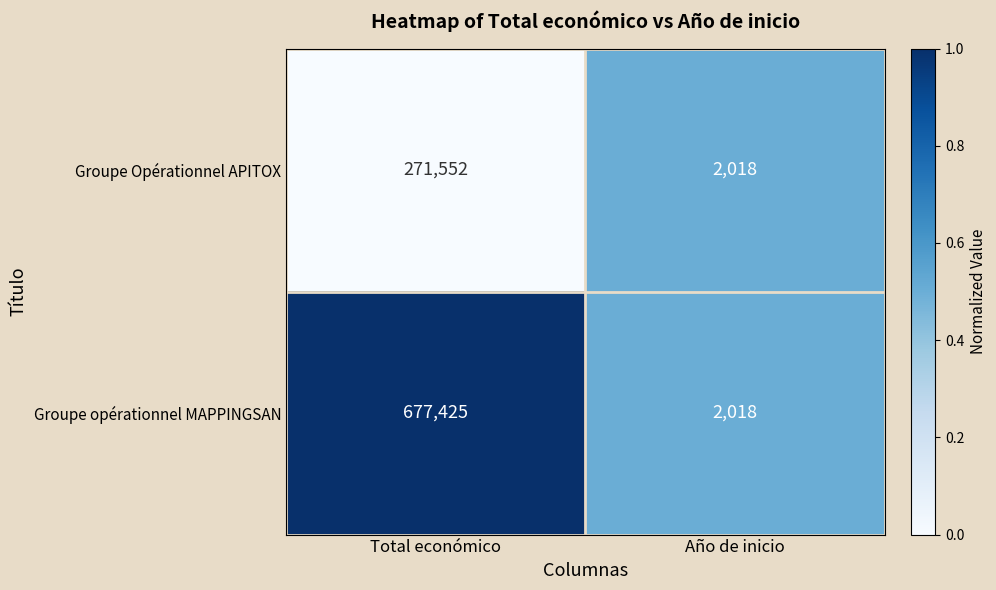

Rank the categories by Groupe opérationnel MAPPINGSAN value from highest to lowest.

Total económico, Año de inicio